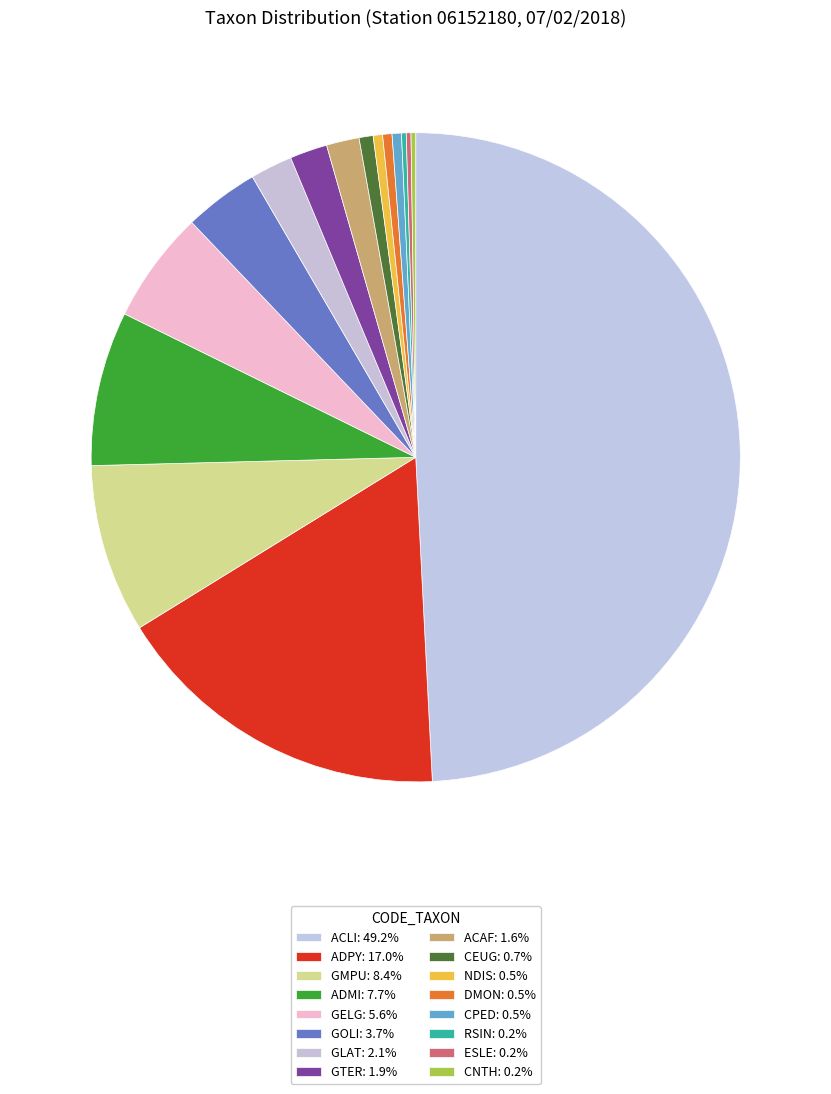

How much of the chart is everything except ADPY?

83.0%